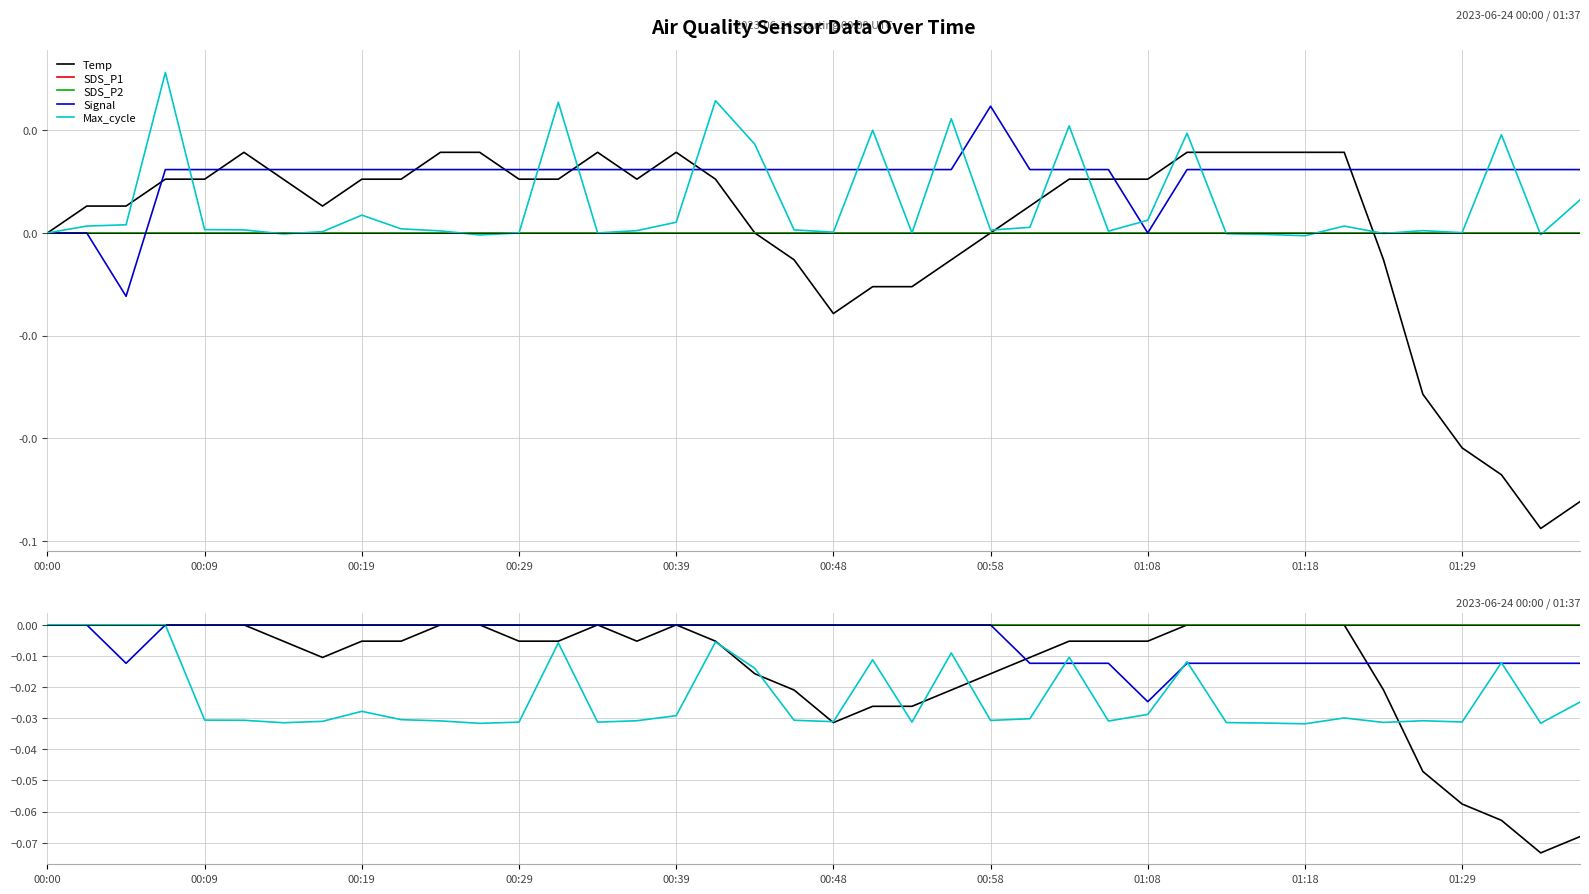

What is the sum of all Signal values?

-0.2